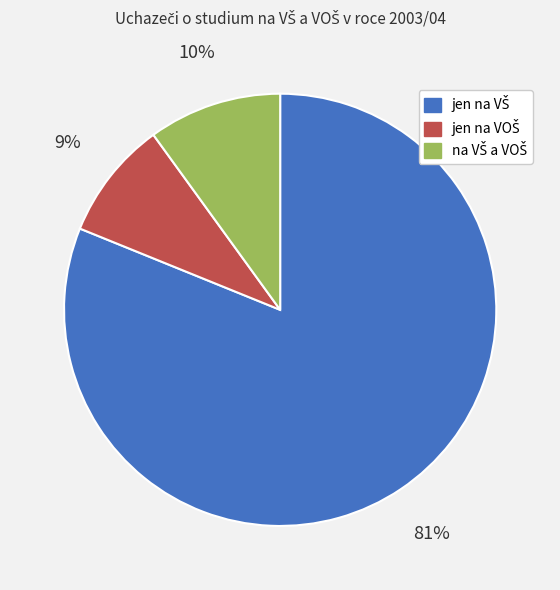

To the nearest percent, what is the average slice percentage?

33%